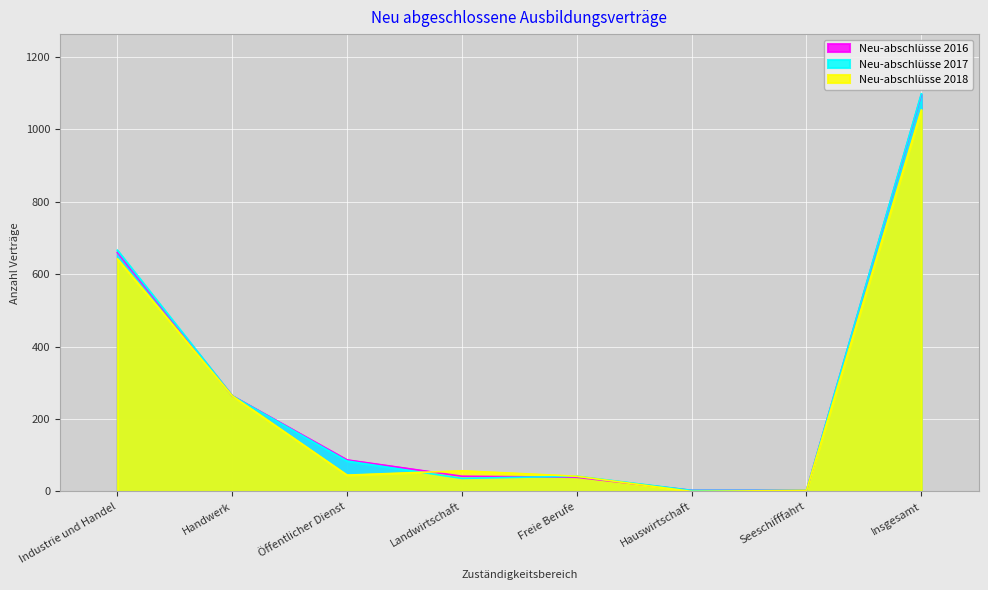

What are all the series names shown in the legend?

Neu-abschlüsse 2016, Neu-abschlüsse 2017, Neu-abschlüsse 2018